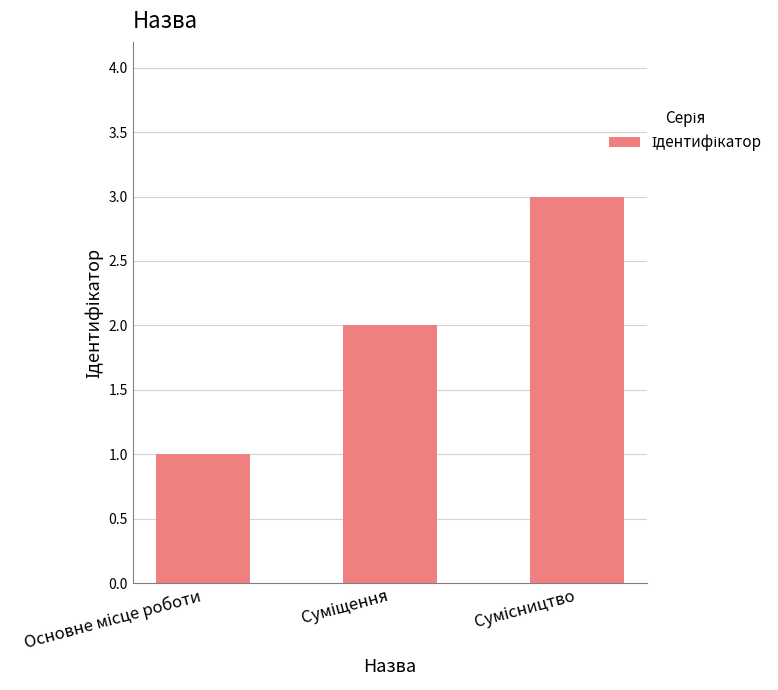

What is the sum of all values?

6